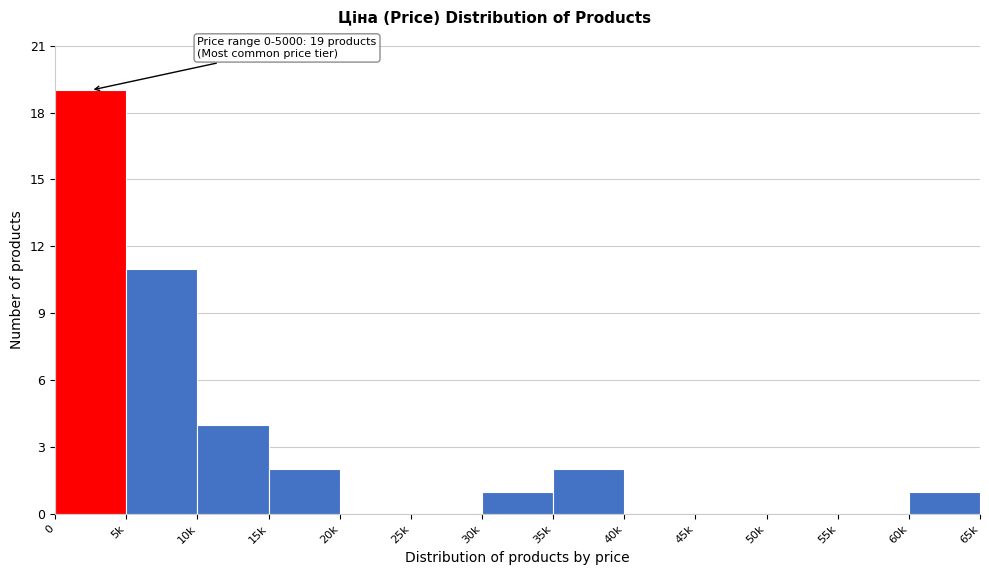

Reading left to right, transcribe all the data shown in this chart.

0=19	5k=11	10k=4	15k=2	20k=0	25k=0	30k=1	35k=2	40k=0	45k=0	50k=0	55k=0	60k=1